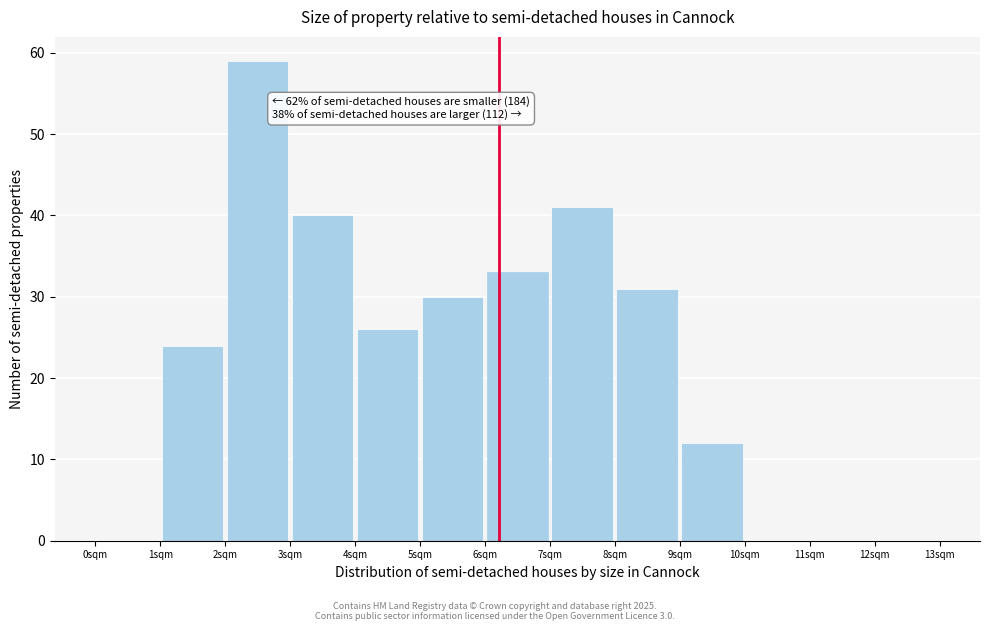

Which range on the x-axis has the tallest bar?

2 to 3